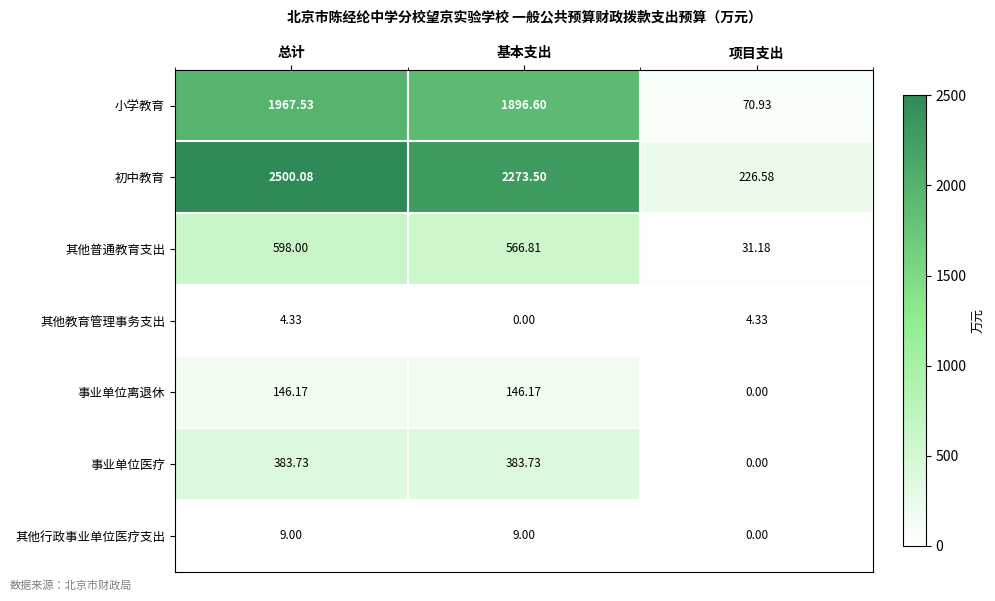

Which category has the lowest value in the 其他普通教育支出 series?

项目支出